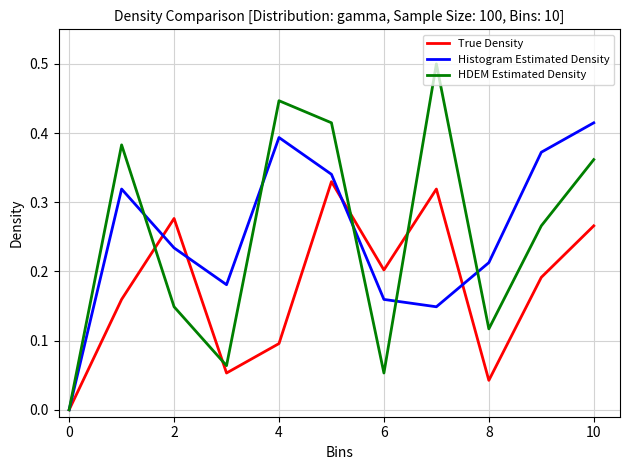

Rank the series by their maximum value, from lowest to highest.

True Density, Histogram Estimated Density, HDEM Estimated Density